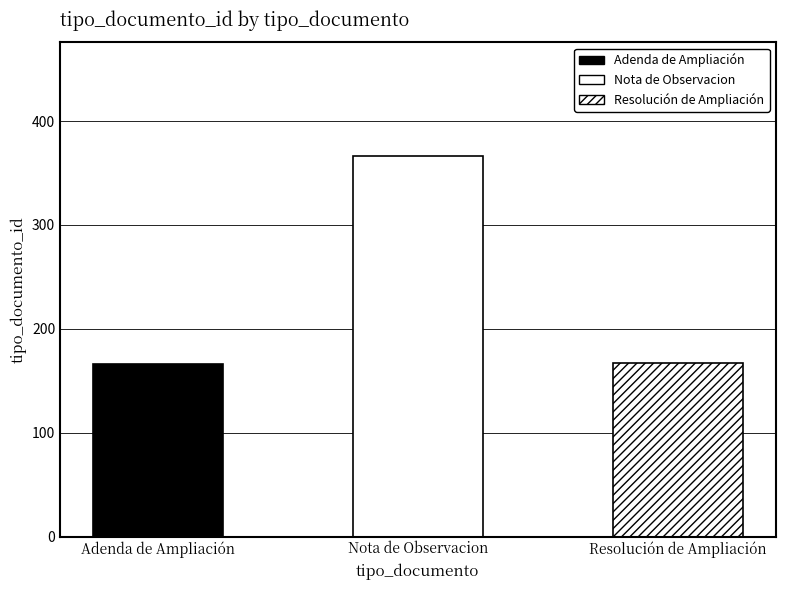

How many values are below 167?

2